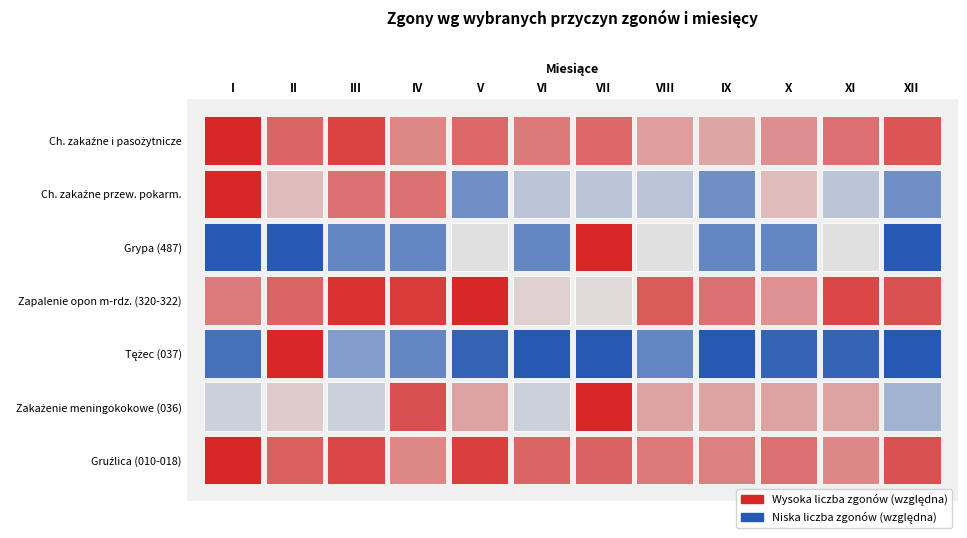

At which category does the chart reach its minimum across all series?

I